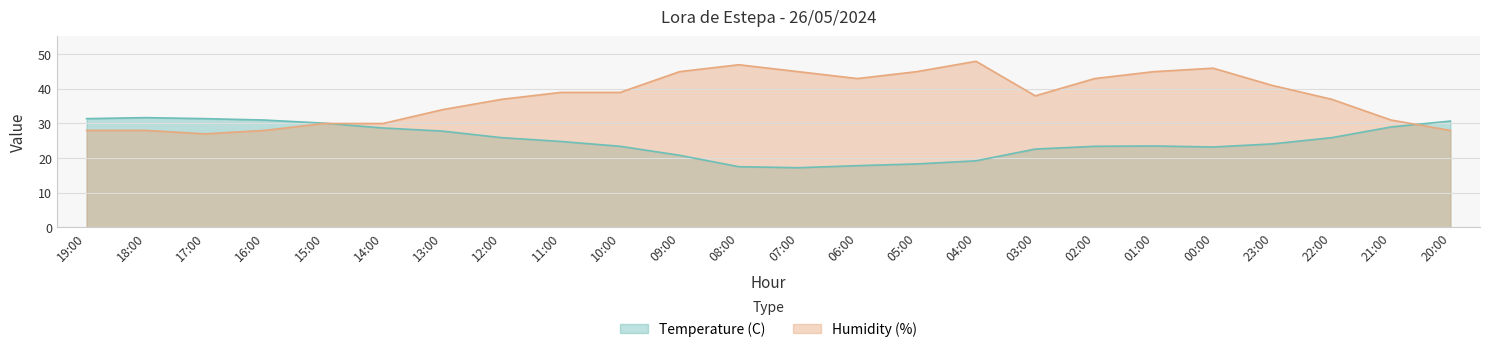

Is the value of Temperature (C) at 06:00 greater than the value of Humidity (%) at 17:00?

No